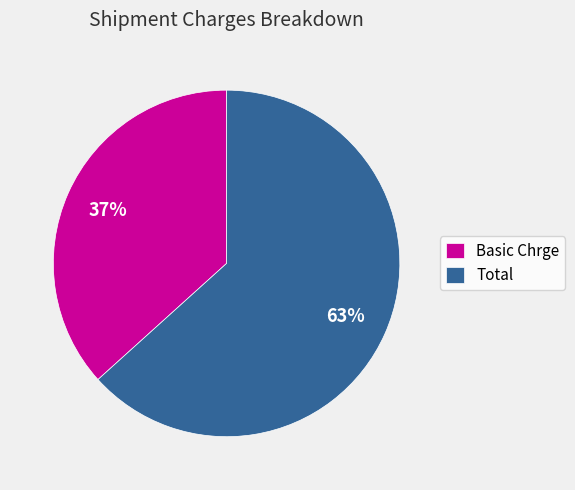

What percentage is the Basic Chrge slice, to the nearest percent?

37%